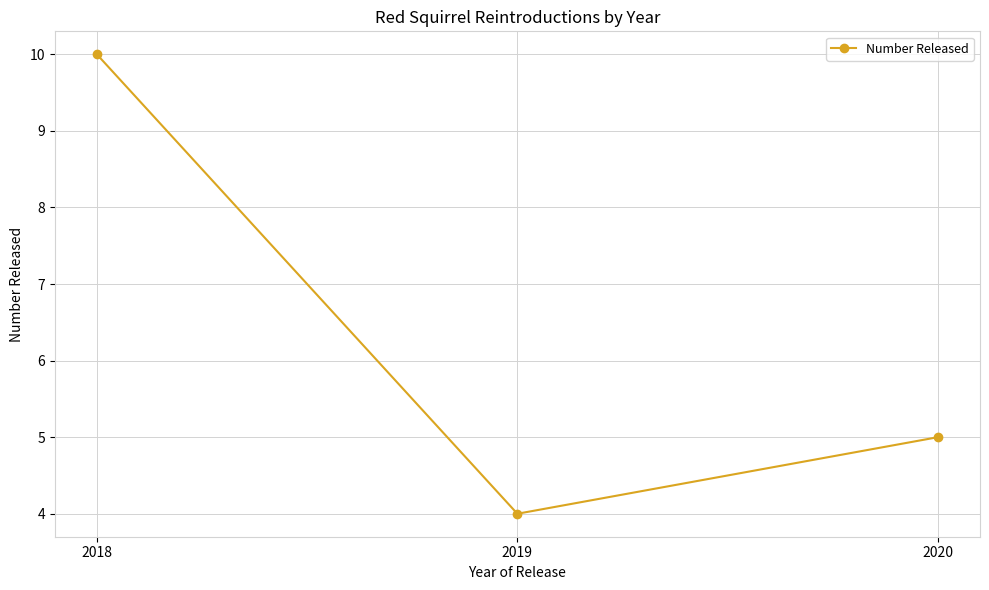

What is the change in value from 2018 to 2020?

-5